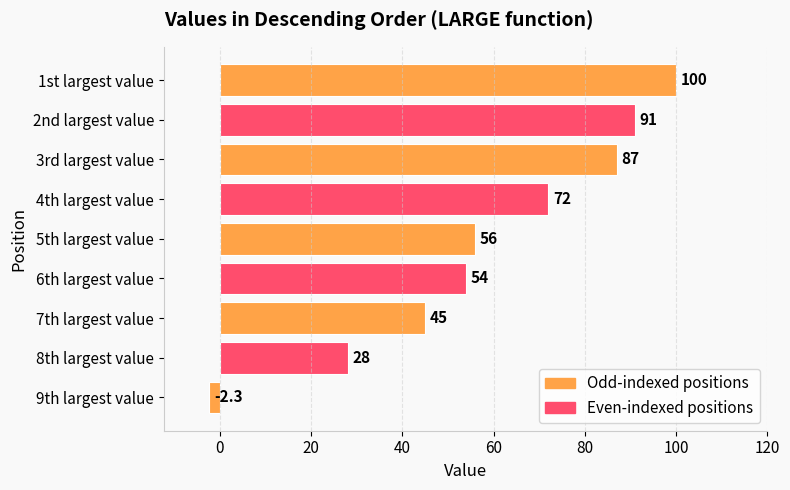

List the labels in order of value, largest first.

1st largest value, 2nd largest value, 3rd largest value, 4th largest value, 5th largest value, 6th largest value, 7th largest value, 8th largest value, 9th largest value